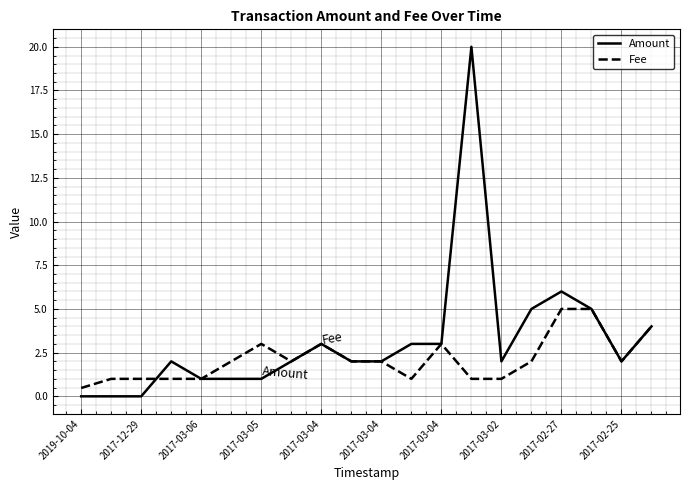

What is the difference between the maximum and minimum values in the Fee series?

4.5